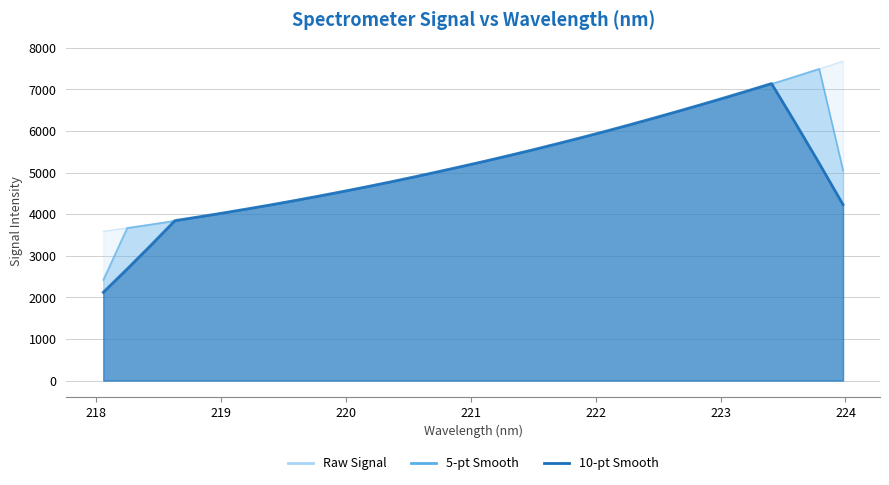

Rank the categories by value from highest to lowest.

223.9802, 223.7895, 223.5987, 223.408, 223.2172, 223.0264, 222.8355, 222.6447, 222.4538, 222.263, 222.0721, 221.8812, 221.6902, 221.4993, 221.3083, 221.1174, 220.9264, 220.7354, 220.5444, 220.3533, 220.1623, 219.9712, 219.7801, 219.589, 219.3979, 219.2067, 219.0156, 218.8244, 218.6332, 218.442, 218.2508, 218.0596